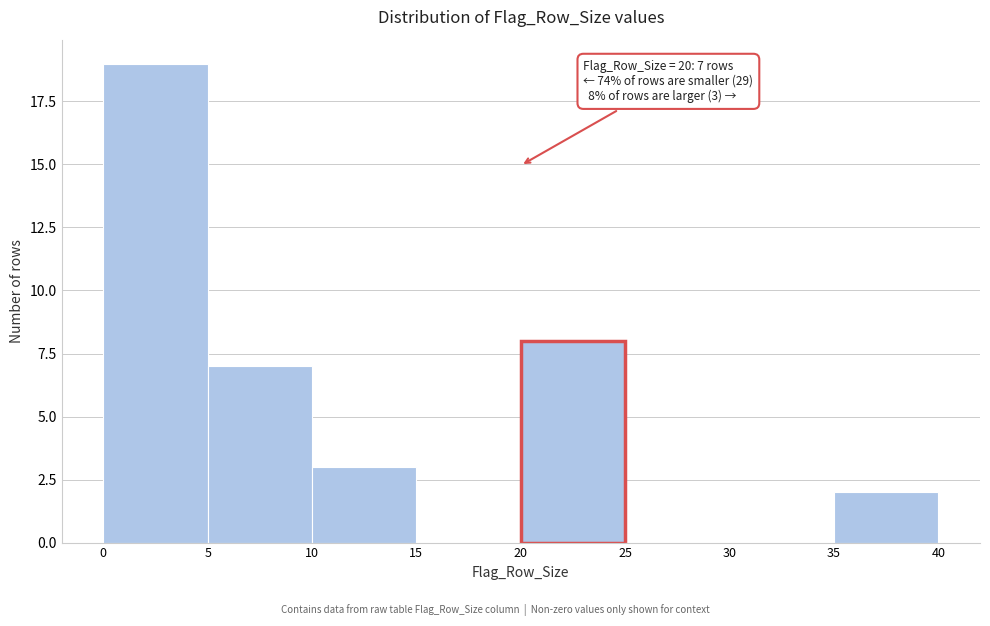

Over which range of the x-axis is the bar tallest?

0 to 5